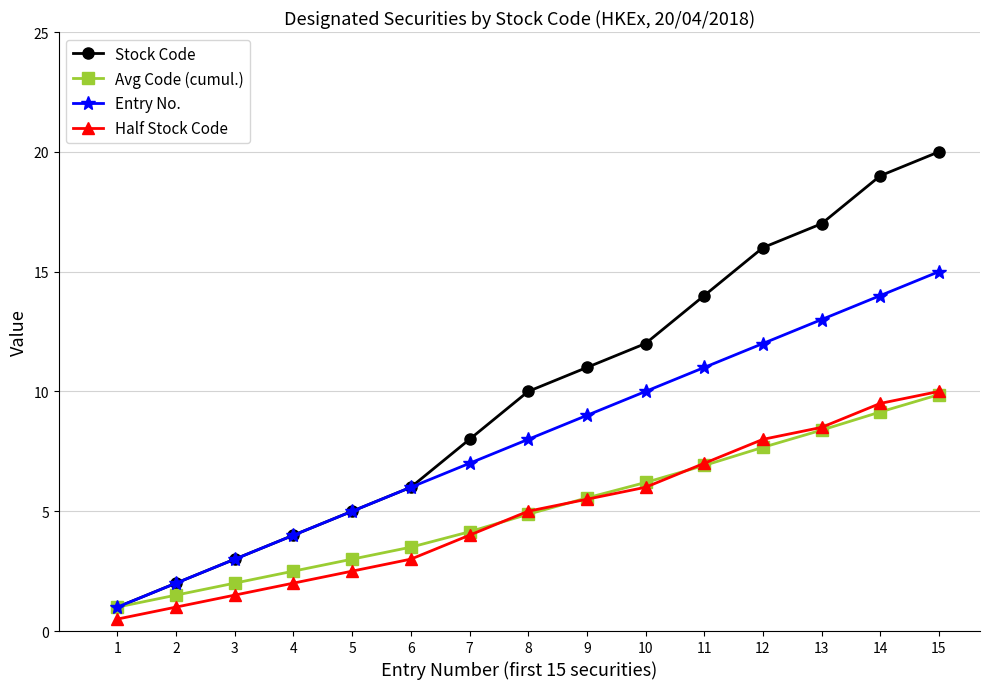

What is the difference between the Stock Code values at 15 and 3?

17.0